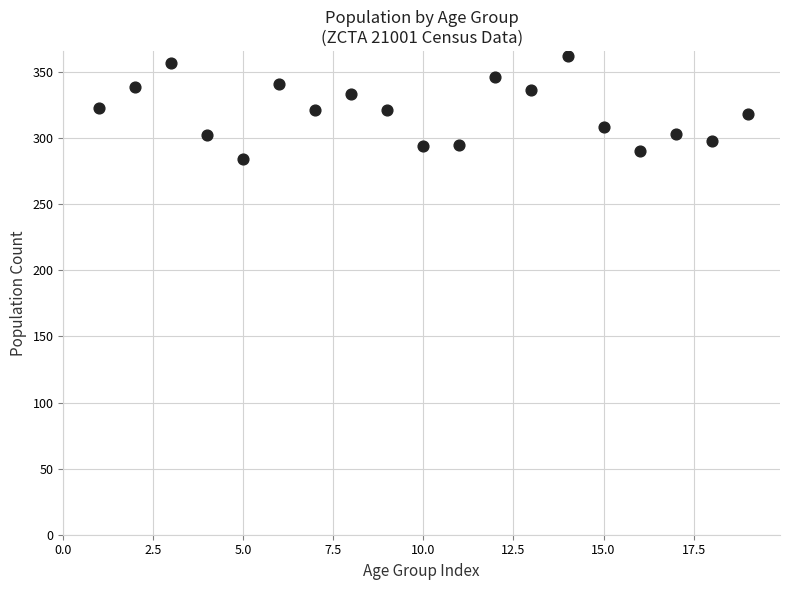

What is the range of Y values (max minus min)?

78